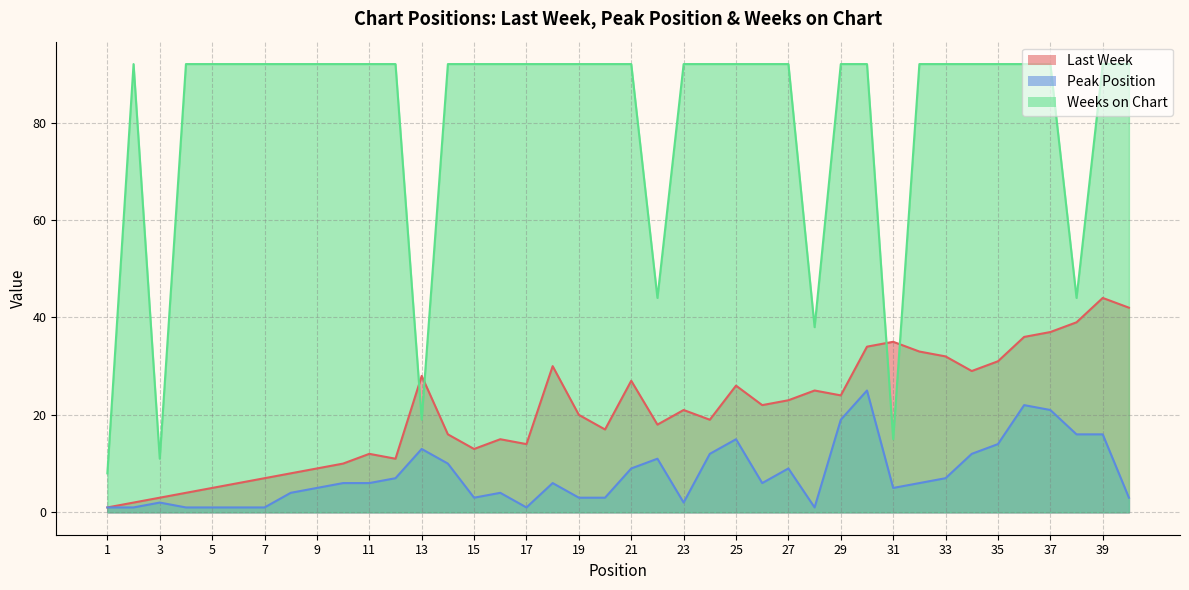

What is the value of the Last Week point at the 23rd from the left?

21